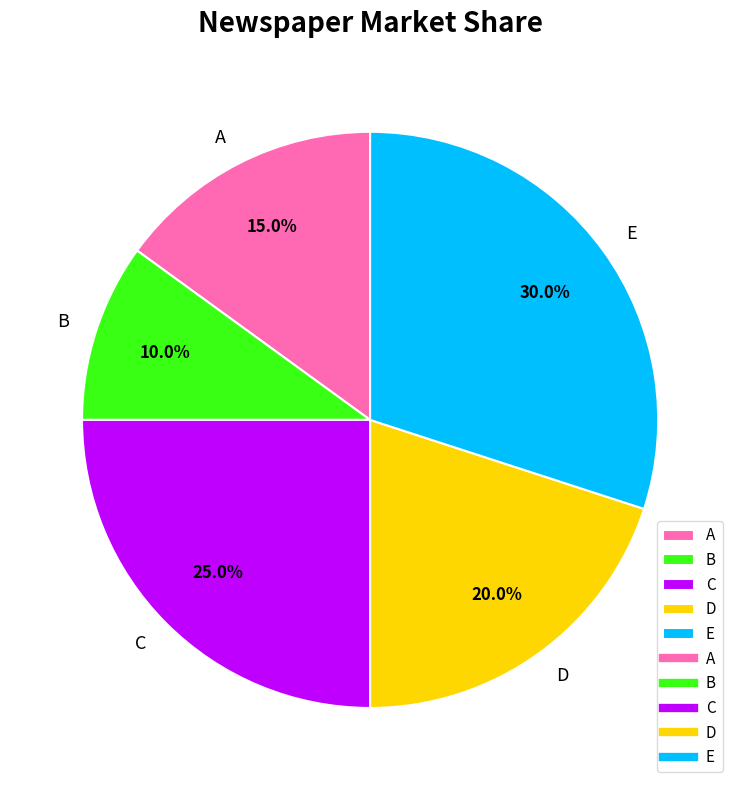

The C slice represents 25% of the pie. True or false?

True